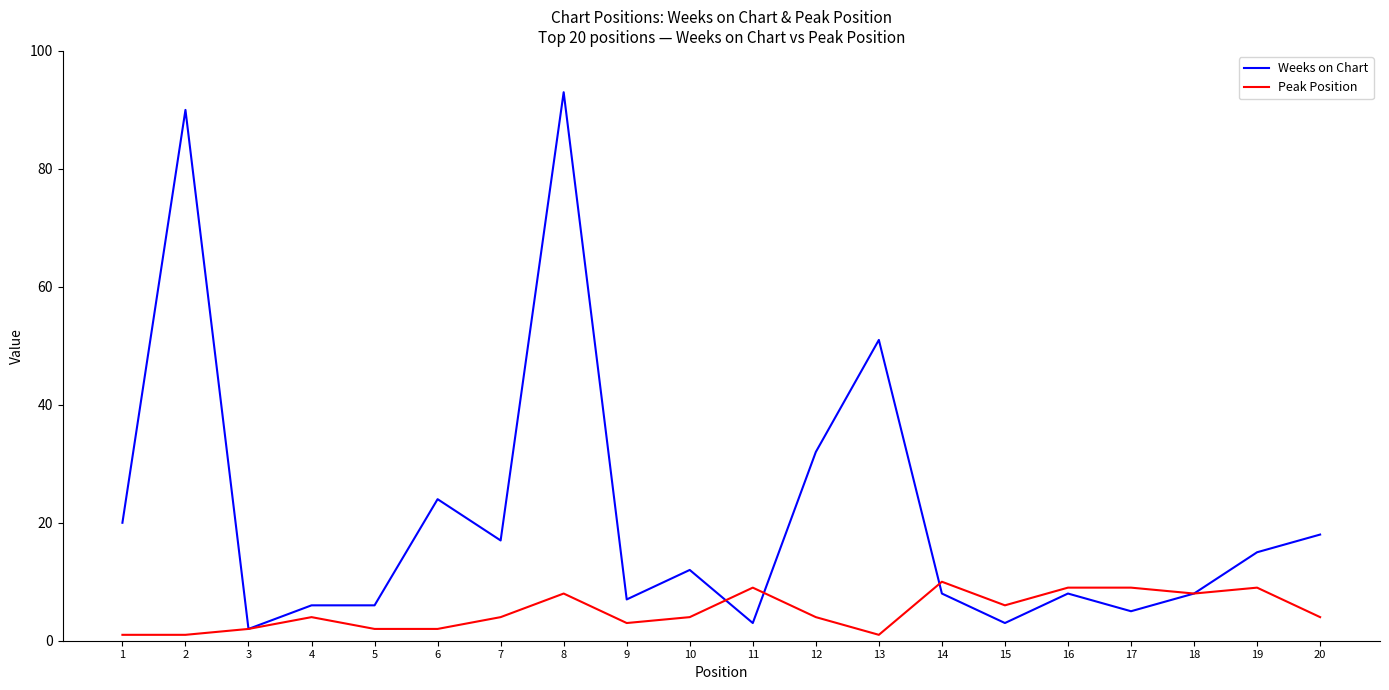

What are all the series names shown in the legend?

Weeks on Chart, Peak Position